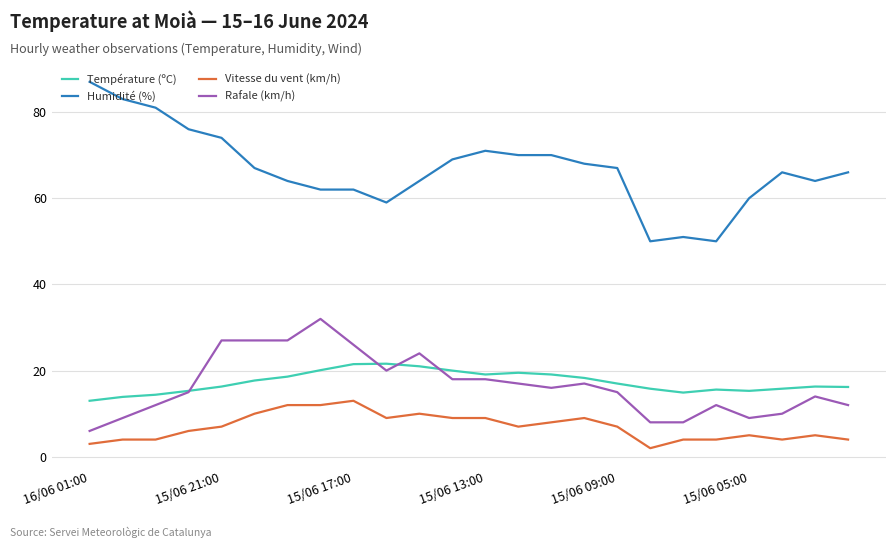

Which series has the largest total across all categories?

Humidité (%)